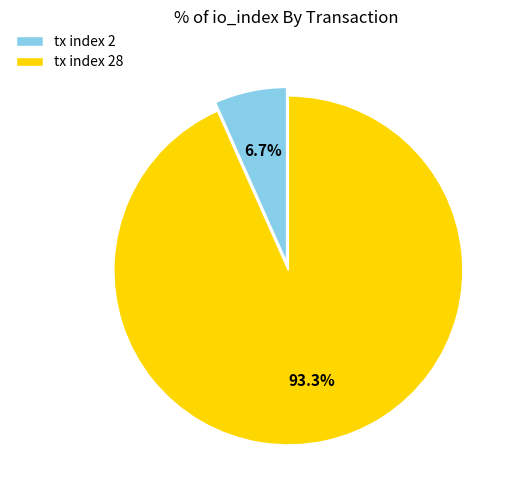

How many slices are in this pie chart?

2